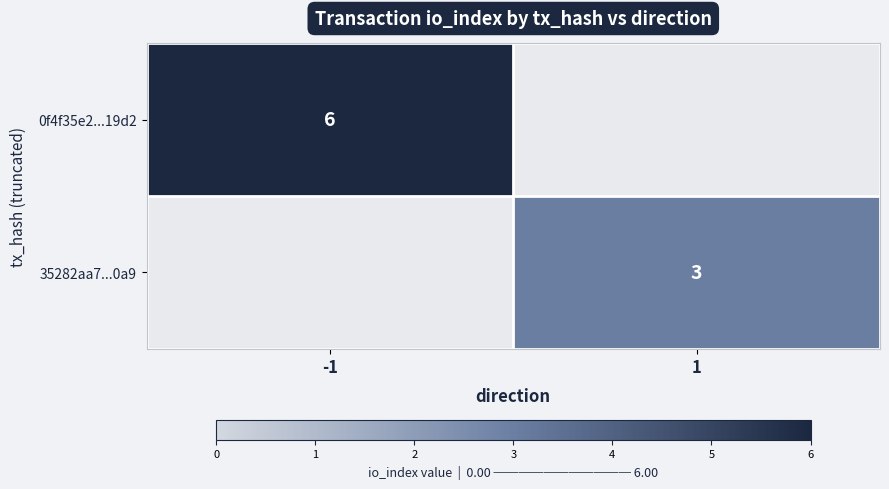

The value of 35282aa7...0a9 at 1 is 5. True or false?

False